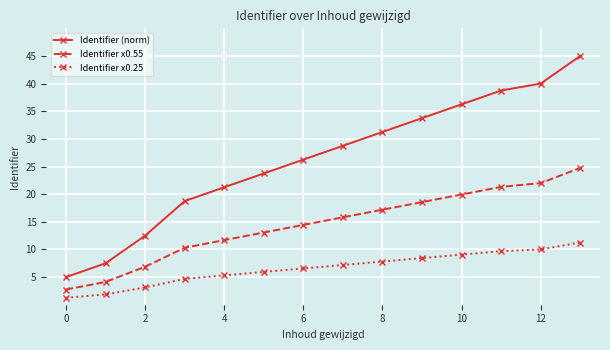

What is the difference between the second highest and minimum values in the Identifier (norm) series?

35.0